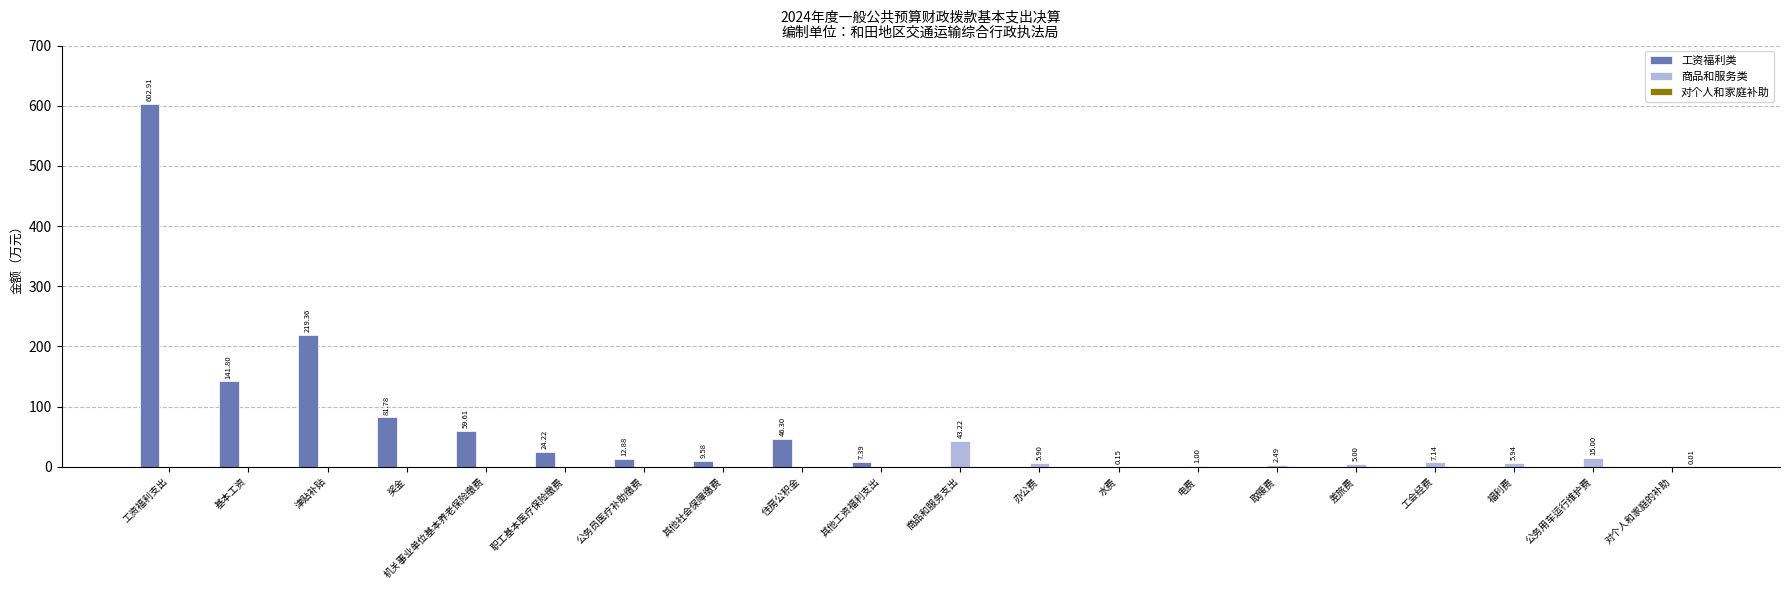

At which category does the chart reach its peak across all series?

工资福利支出